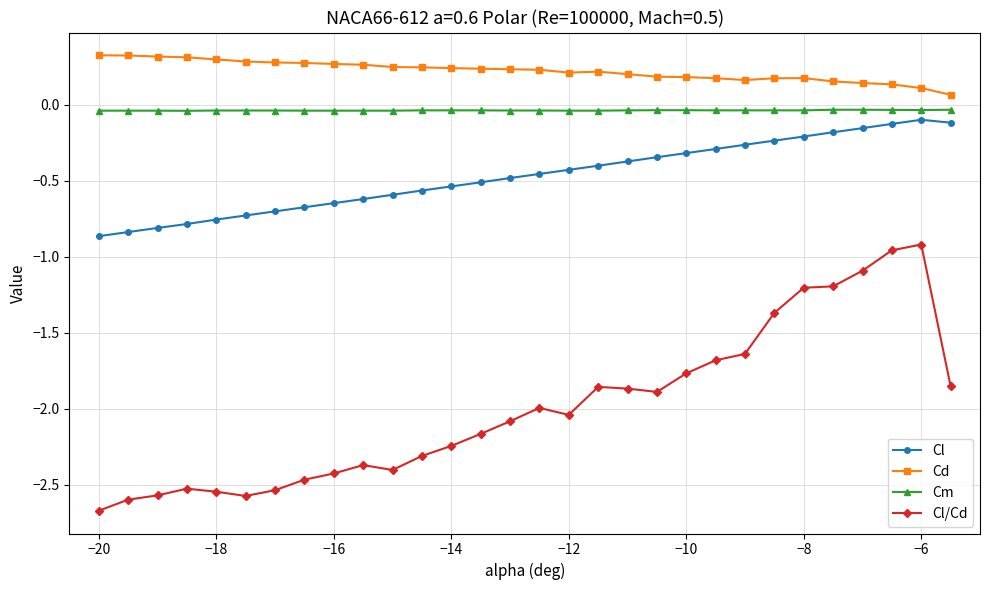

Is this an area chart (filled region under the line)?

No